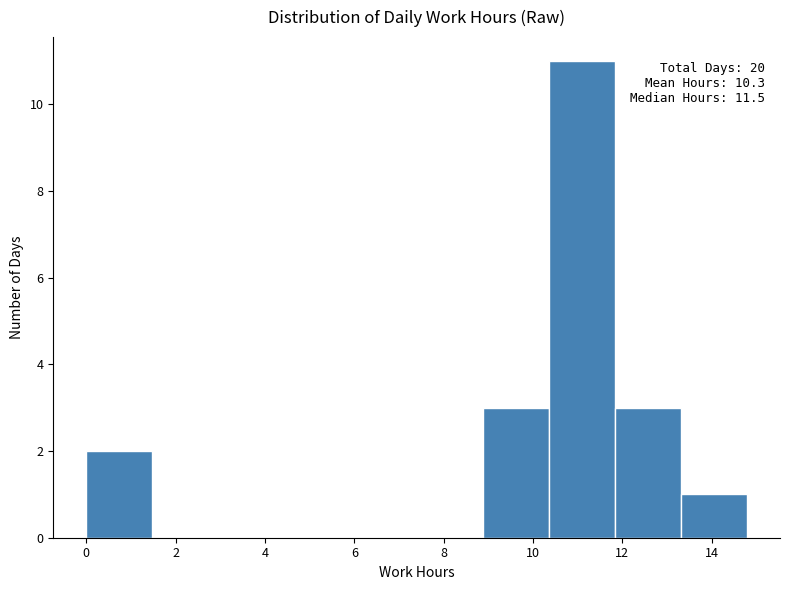

Which range on the x-axis has the tallest bar?

10.4 to 11.8